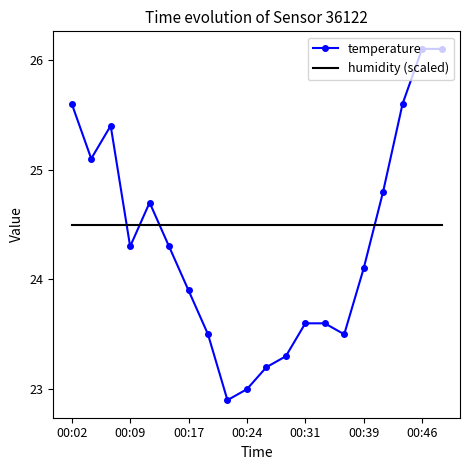

Which series has the largest total across all categories?

humidity (scaled)